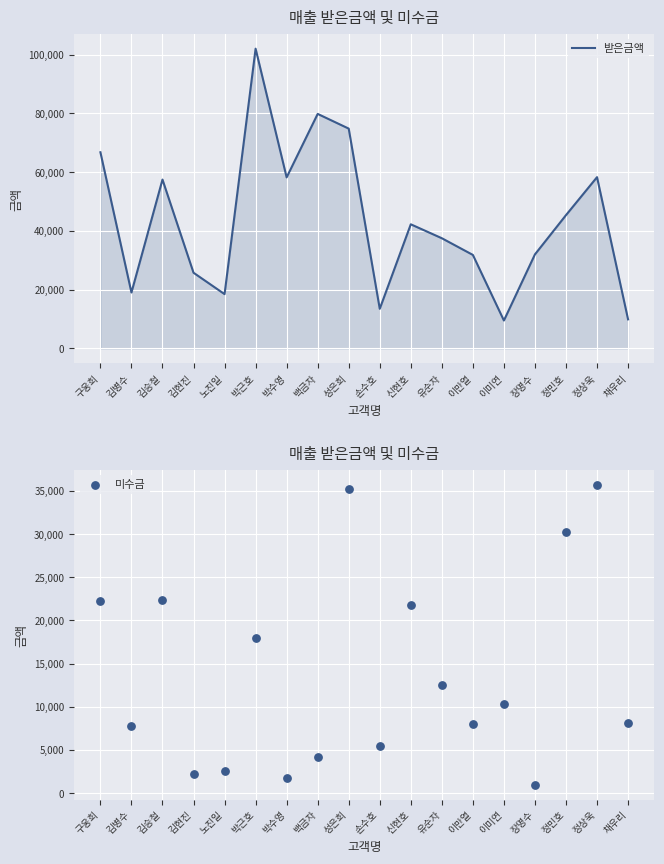

At which category is the sum across all series the highest?

박근호